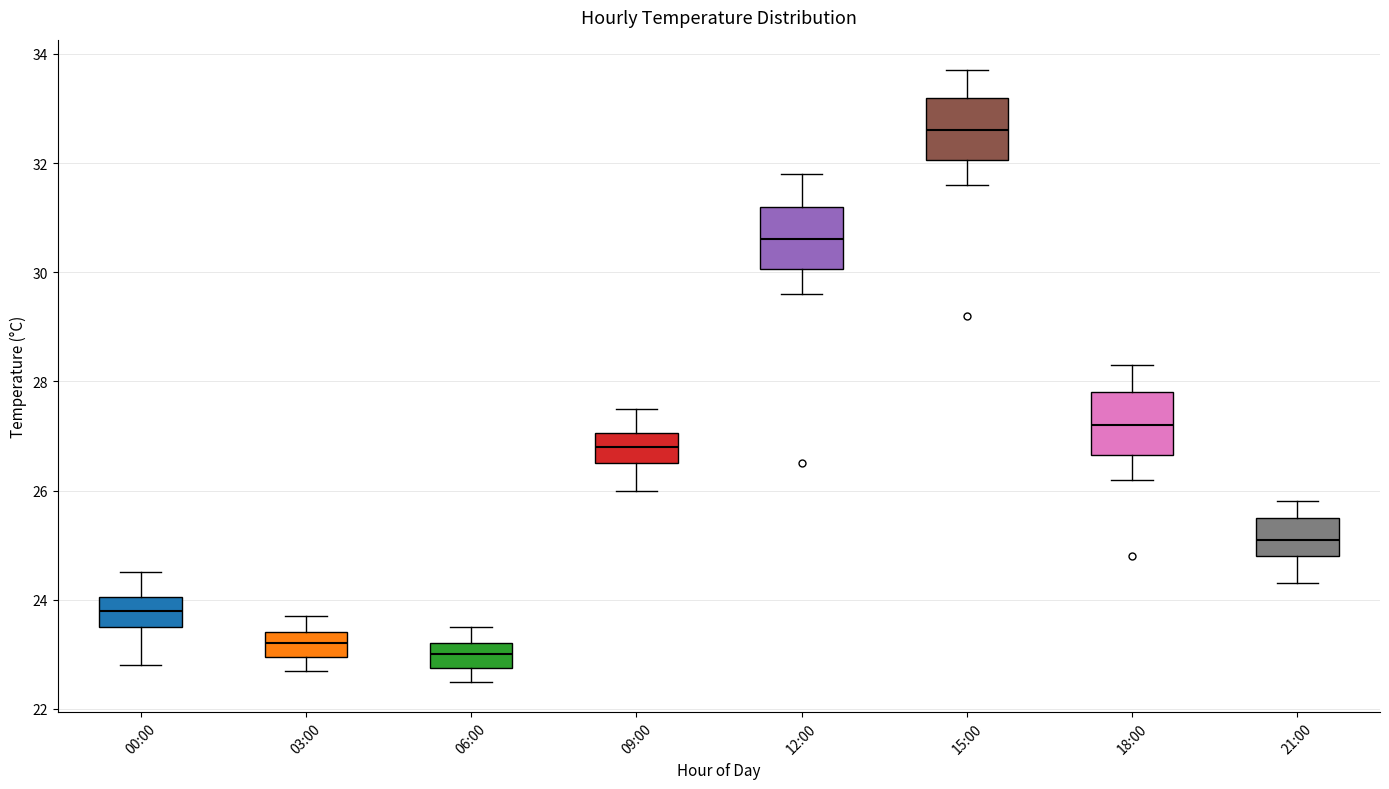

Reading left to right, read every box against the y-axis: the position of its median line, the range the box covers, and the ends of its whiskers. The values are not printed on the chart, so give them approximately, as read against the axis.

00:00: median 23.8, box 23.6 to 24.0, whiskers 22.8 to 24.6
03:00: median 23.2, box 23.0 to 23.4, whiskers 22.8 to 23.8
06:00: median 23.0, box 22.8 to 23.2, whiskers 22.6 to 23.6
09:00: median 26.8, box 26.6 to 27.0, whiskers 26.0 to 27.6
12:00: median 30.6, box 30.0 to 31.2, whiskers 29.6 to 31.8
15:00: median 32.6, box 32.0 to 33.2, whiskers 31.6 to 33.8
18:00: median 27.2, box 26.6 to 27.8, whiskers 26.2 to 28.4
21:00: median 25.2, box 24.8 to 25.6, whiskers 24.4 to 25.8